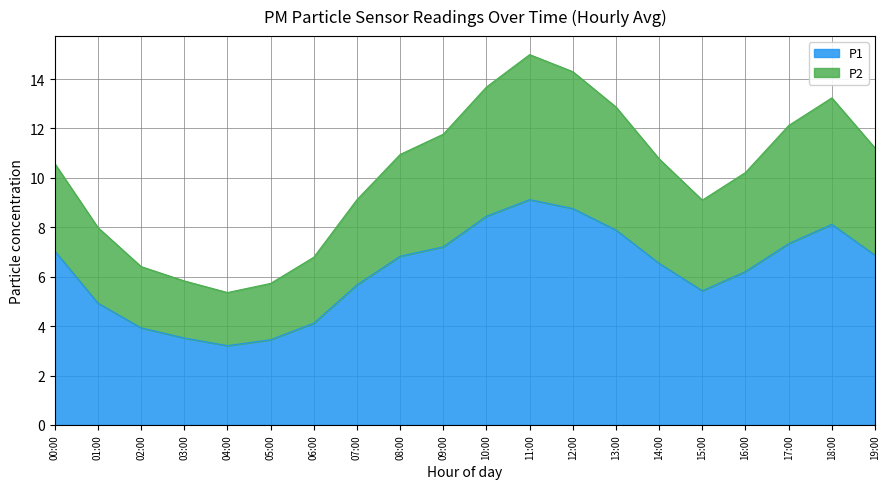

How many values in the P1 series exceed 6?

12